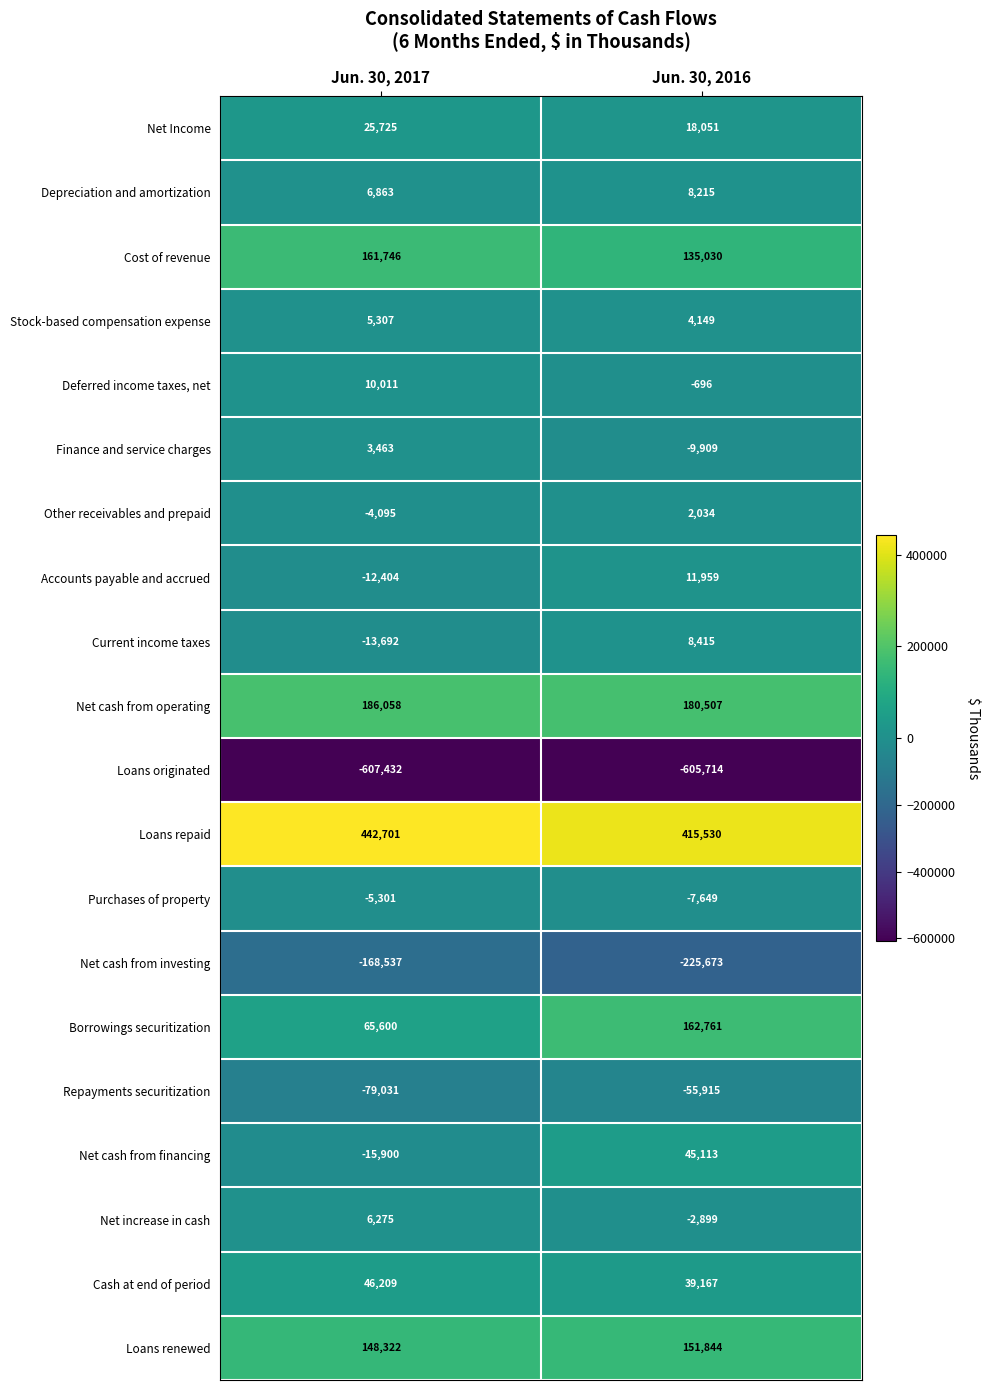

List the series in order of their peak value, highest first.

Loans repaid, Net cash from operating, Borrowings securitization, Cost of revenue, Loans renewed, Cash at end of period, Net cash from financing, Net Income, Accounts payable and accrued, Deferred income taxes, net, Current income taxes, Depreciation and amortization, Net increase in cash, Stock-based compensation expense, Finance and service charges, Other receivables and prepaid, Purchases of property, Repayments securitization, Net cash from investing, Loans originated